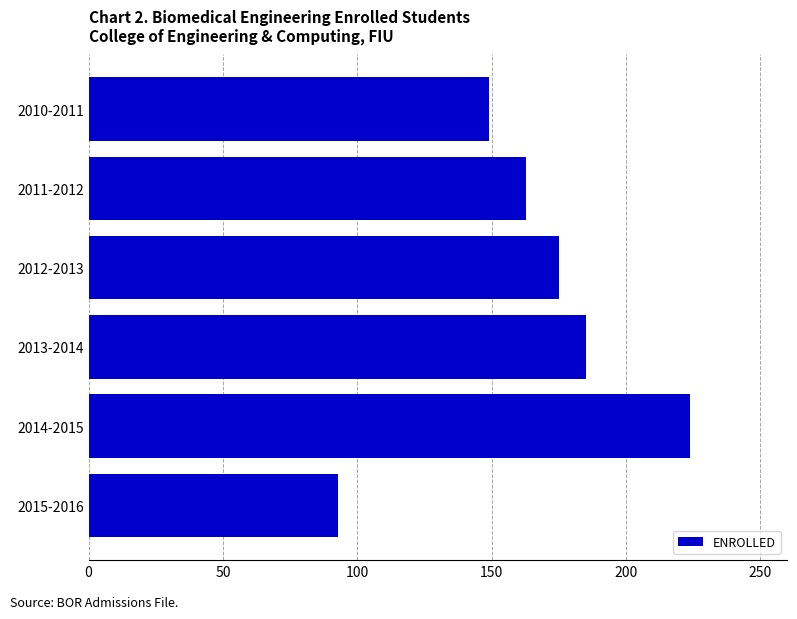

Reading bottom to top, extract all data points from this chart.

2015-2016=93	2014-2015=224	2013-2014=185	2012-2013=175	2011-2012=163	2010-2011=149